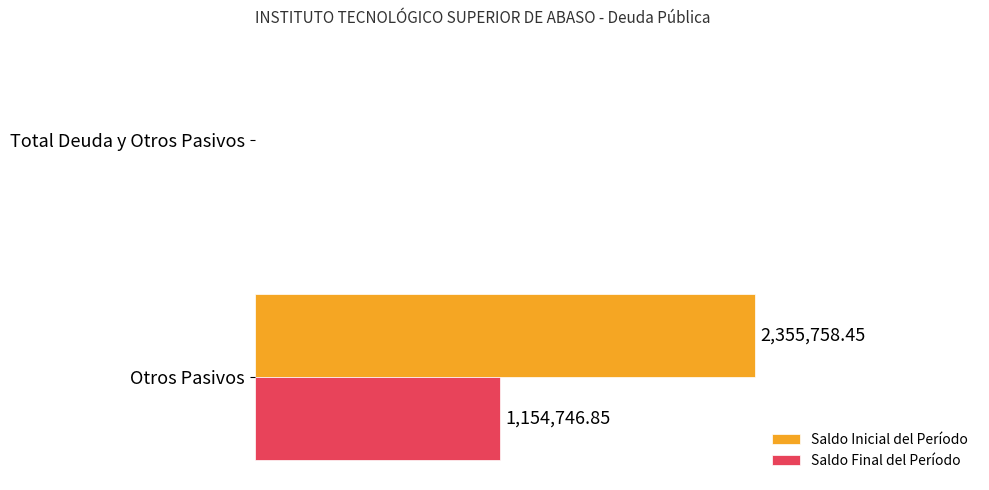

Reading right to left, extract all data points from this chart.

Saldo Inicial del Período: 0.0	2355758.5
Saldo Final del Período: 0.0	1154746.9